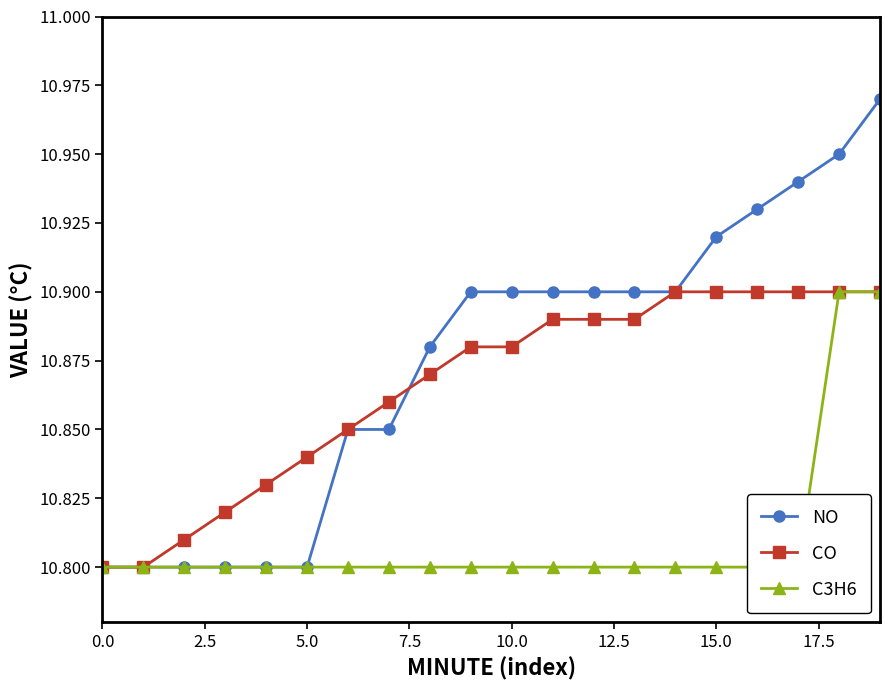

Count the NO values in the range 10 to 11.

20